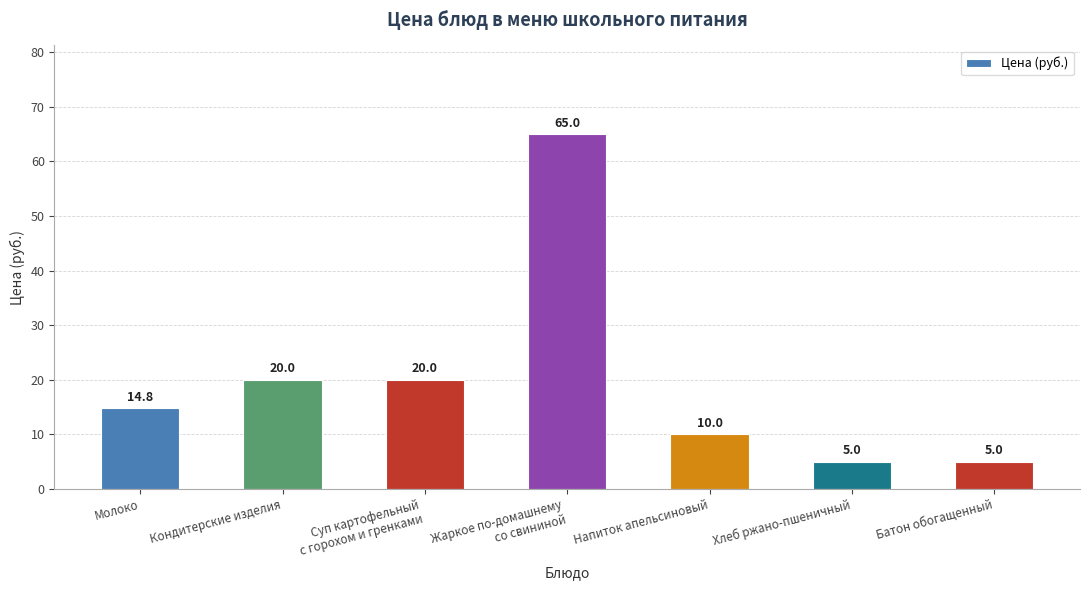

Are the bars horizontal?

No